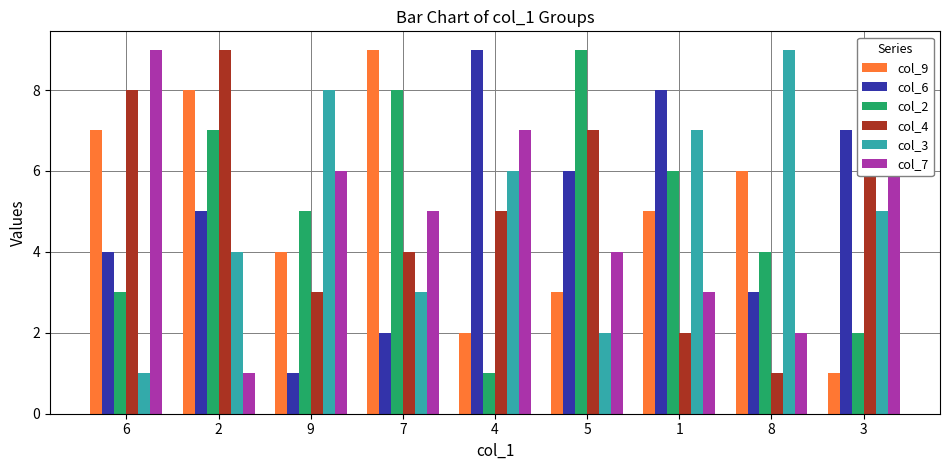

Reading left to right, transcribe all the data shown in this chart.

col_9: 6=7	2=8	9=4	7=9	4=2	5=3	1=5	8=6	3=1
col_6: 6=4	2=5	9=1	7=2	4=9	5=6	1=8	8=3	3=7
col_2: 6=3	2=7	9=5	7=8	4=1	5=9	1=6	8=4	3=2
col_4: 6=8	2=9	9=3	7=4	4=5	5=7	1=2	8=1	3=6
col_3: 6=1	2=4	9=8	7=3	4=6	5=2	1=7	8=9	3=5
col_7: 6=9	2=1	9=6	7=5	4=7	5=4	1=3	8=2	3=8